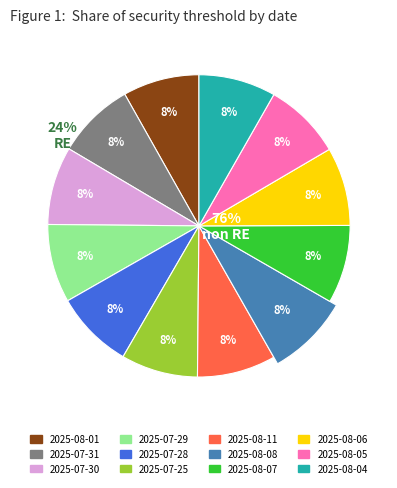

Which slice is the largest?

2025-08-08